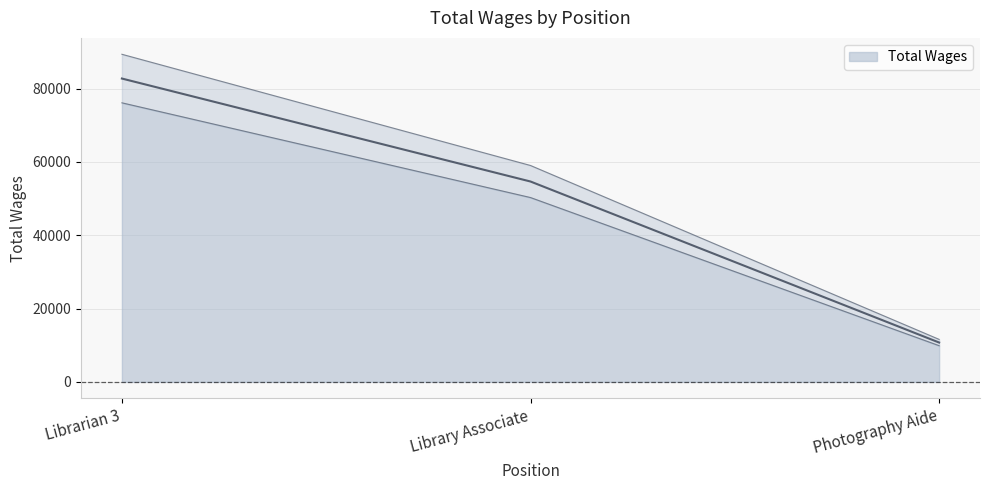

Rank the categories by value from highest to lowest.

Librarian 3, Library Associate, Photography Aide